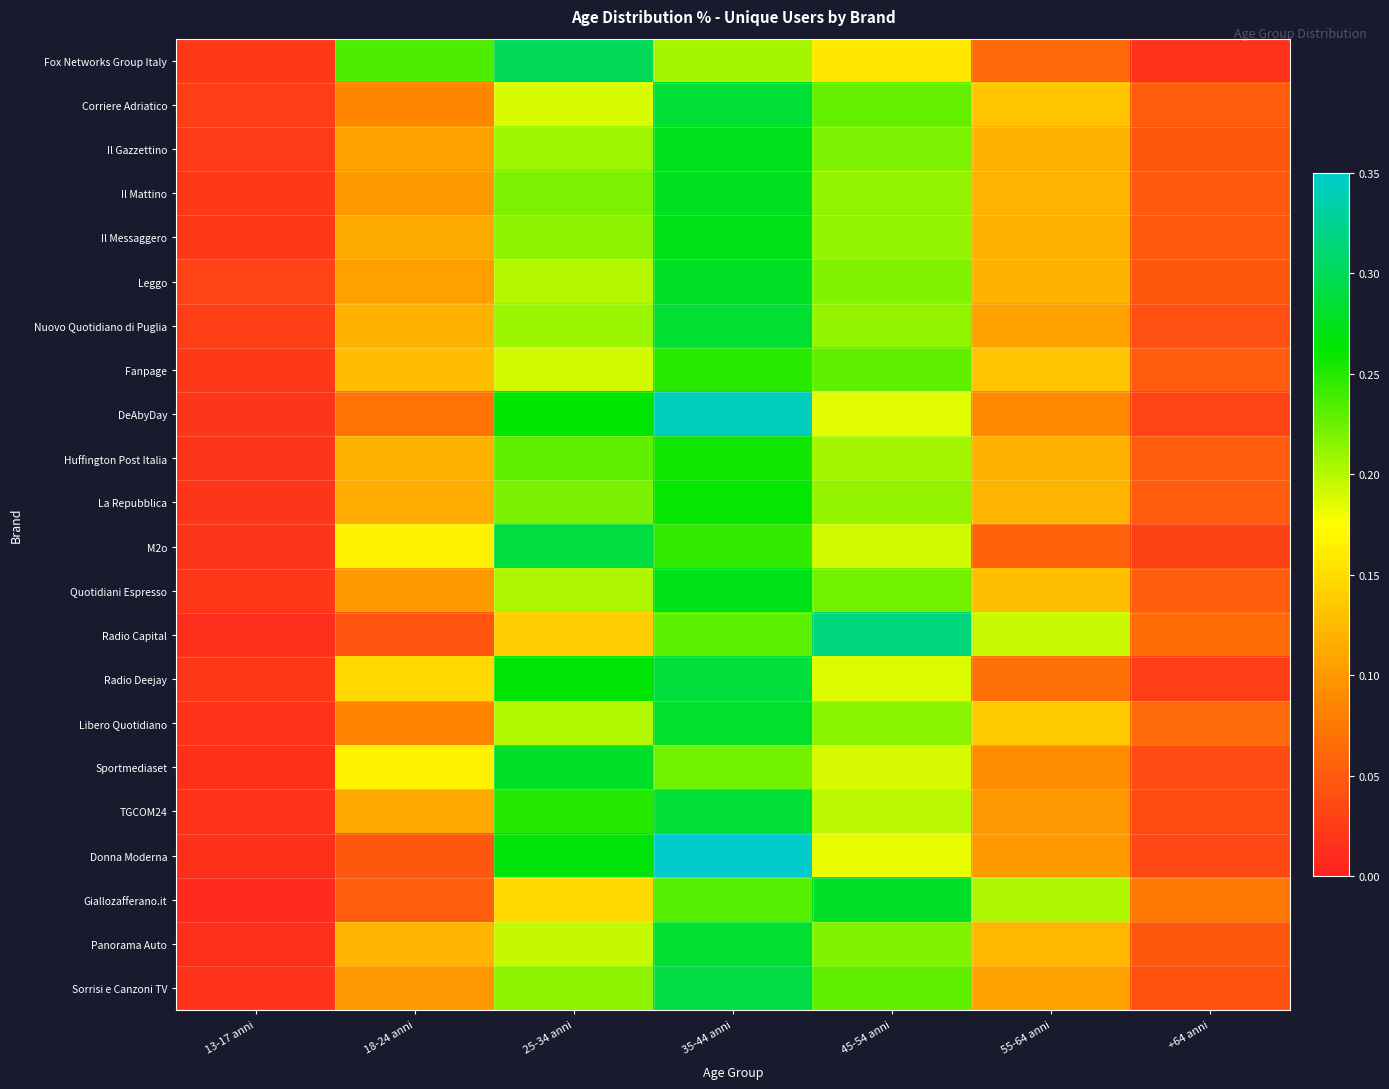

Count the number of categories in the chart.

7